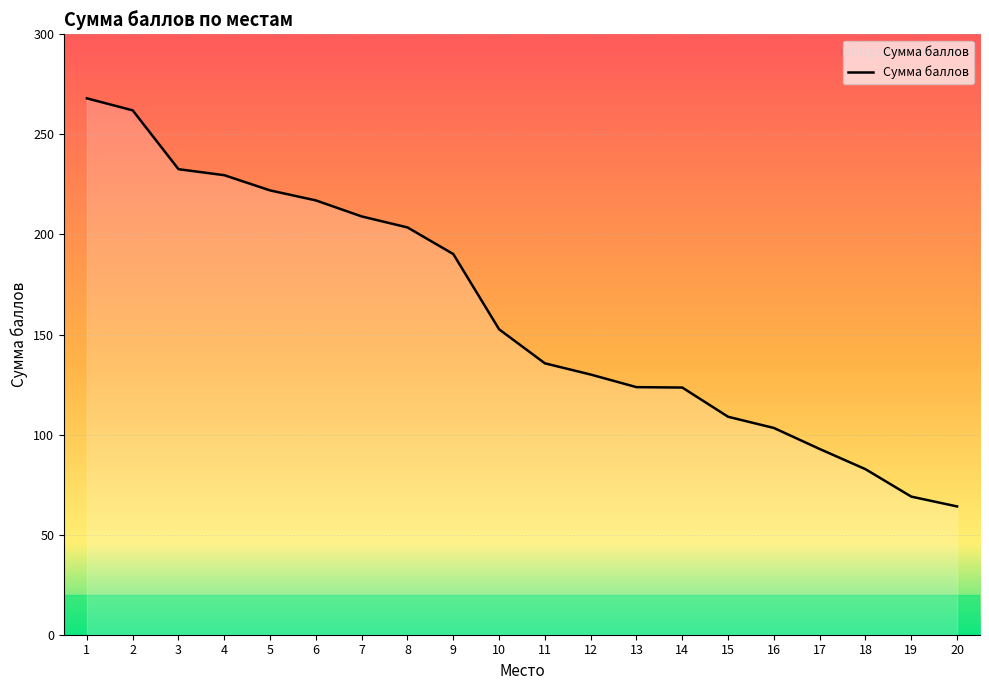

What is the minimum value shown in the chart?

64.1